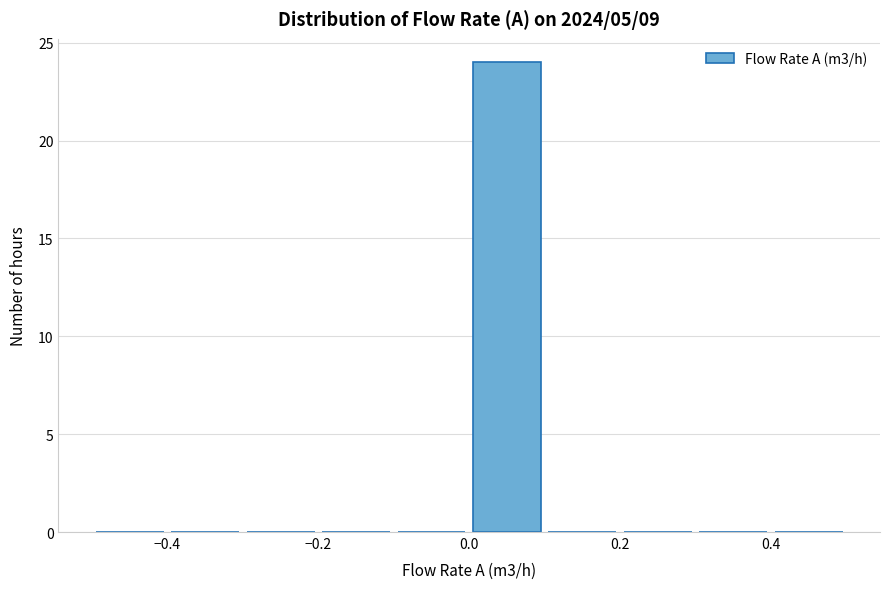

Reading left to right, list every bar in this chart as the range it spans on the x-axis followed by its height. The values are not printed on the chart, so give them approximately, as read against the axis.

-0.5 to -0.4: 0
-0.4 to -0.3: 0
-0.3 to -0.2: 0
-0.2 to -0.1: 0
-0.1 to 0.0: 0
0.0 to 0.1: 24
0.1 to 0.2: 0
0.2 to 0.3: 0
0.3 to 0.4: 0
0.4 to 0.5: 0